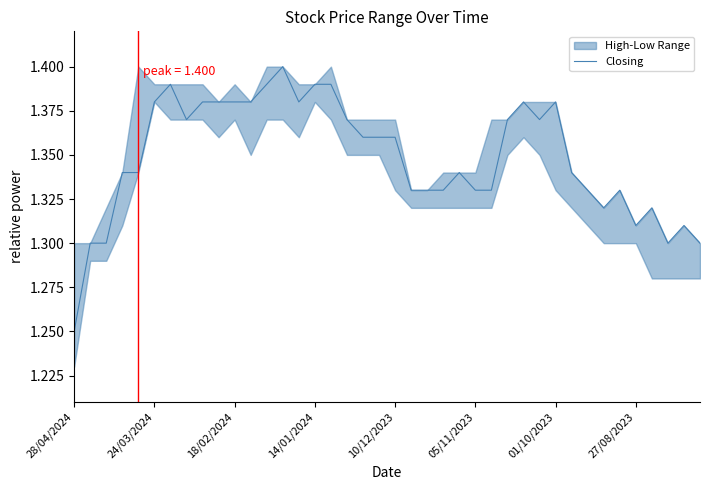

True or false: the data has more than 2 interior local peaks.

True